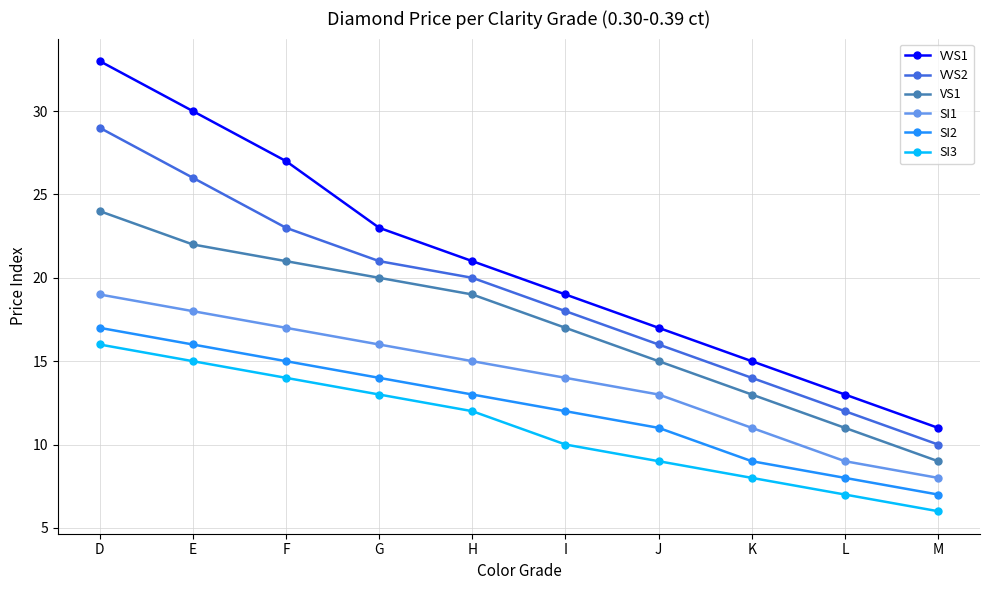

What is the sum of the VVS2 values at L and E?

38